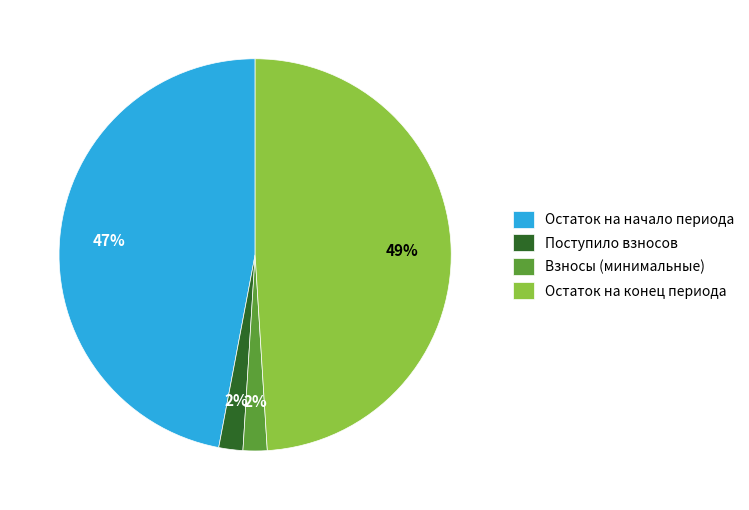

What is the ratio of the value at Остаток на конец периода to the value at Остаток на начало периода?

1.0